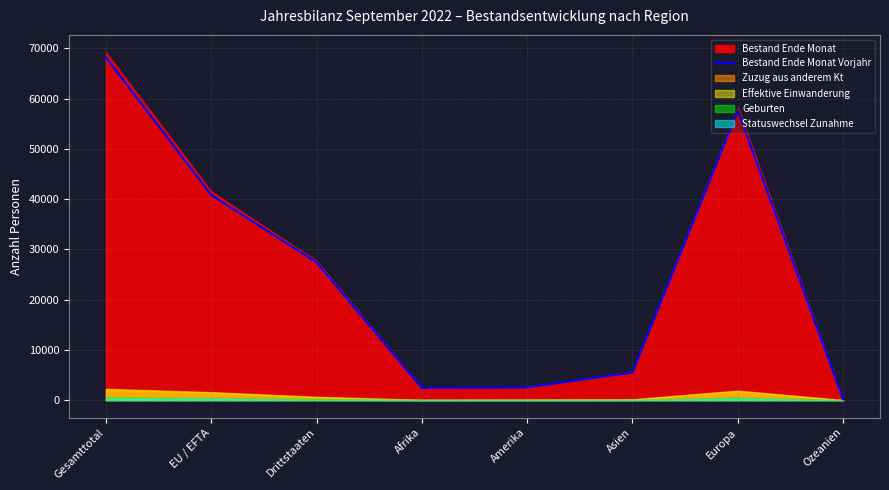

Reading right to left, what are all the values shown in this chart?

157	57562	5497	2526	2428	27393	40832	68225